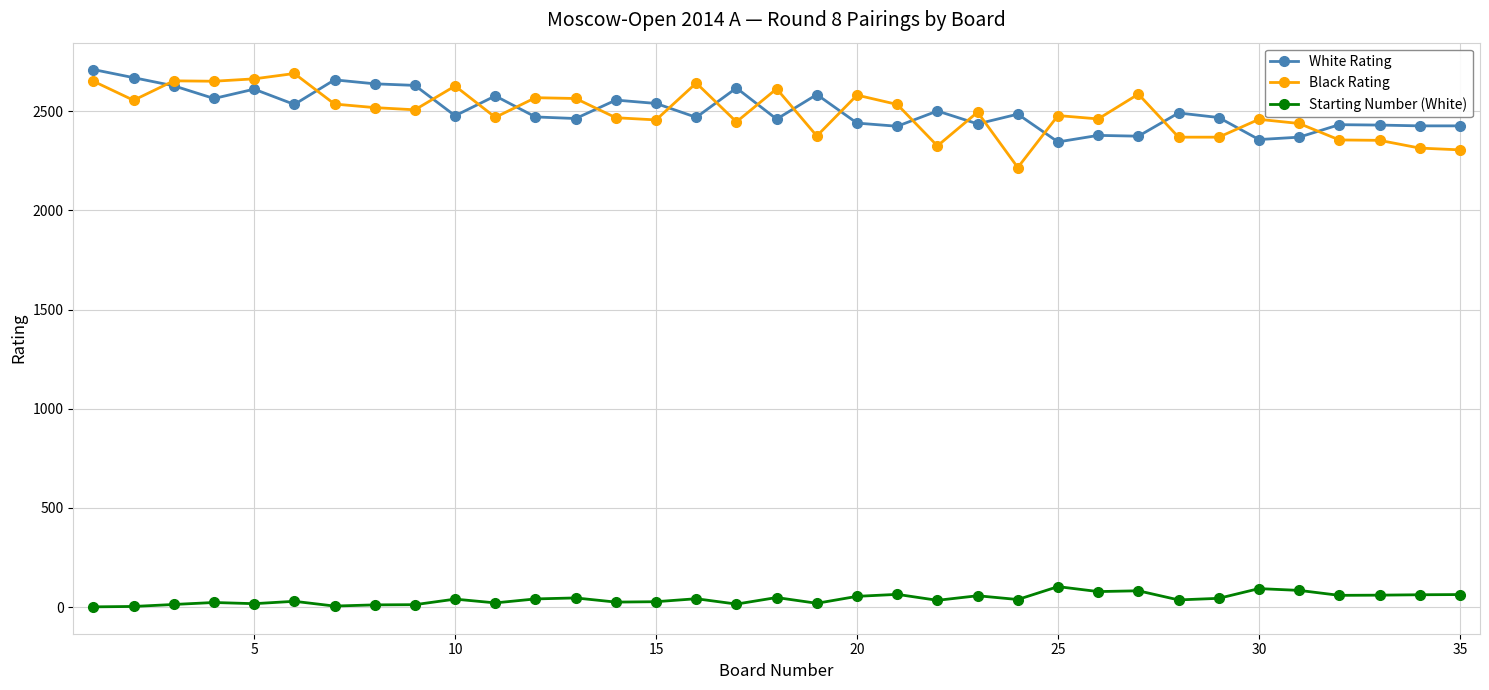

What is the maximum value for White Rating?

2710